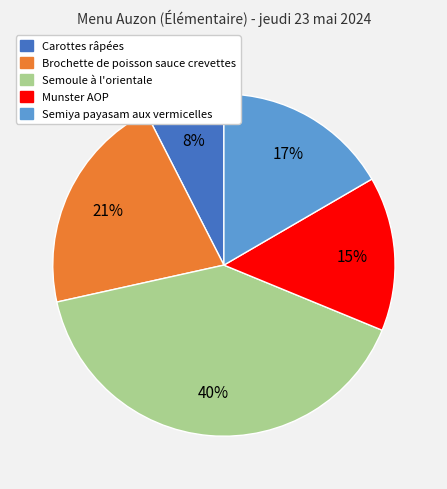

The Munster AOP slice represents 7% of the pie. True or false?

False